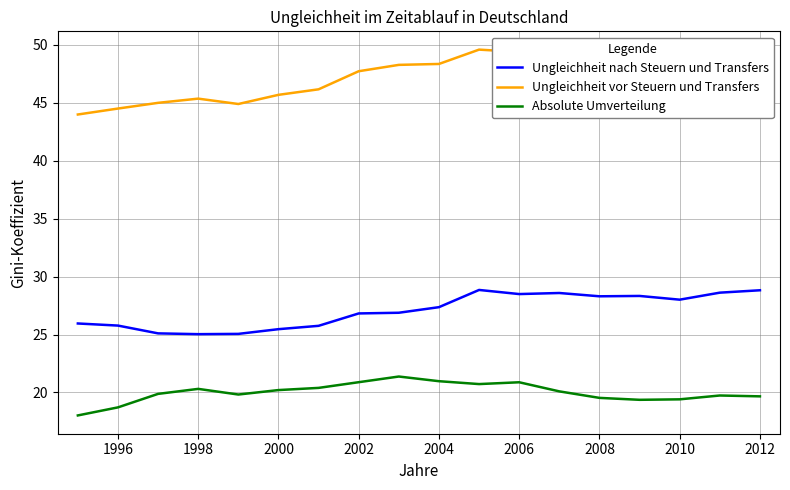

How many lines are shown in the chart?

3